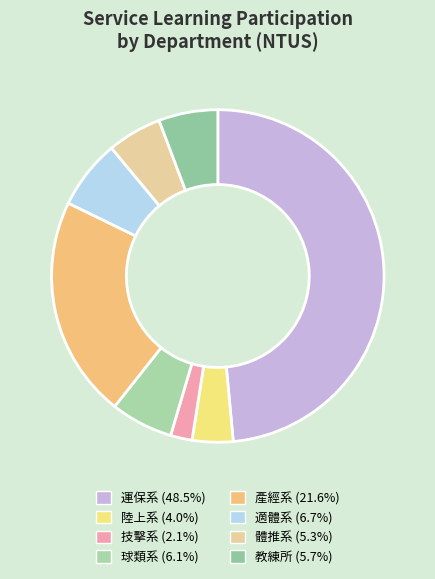

Between 技擊系 and 教練所, which is larger?

教練所